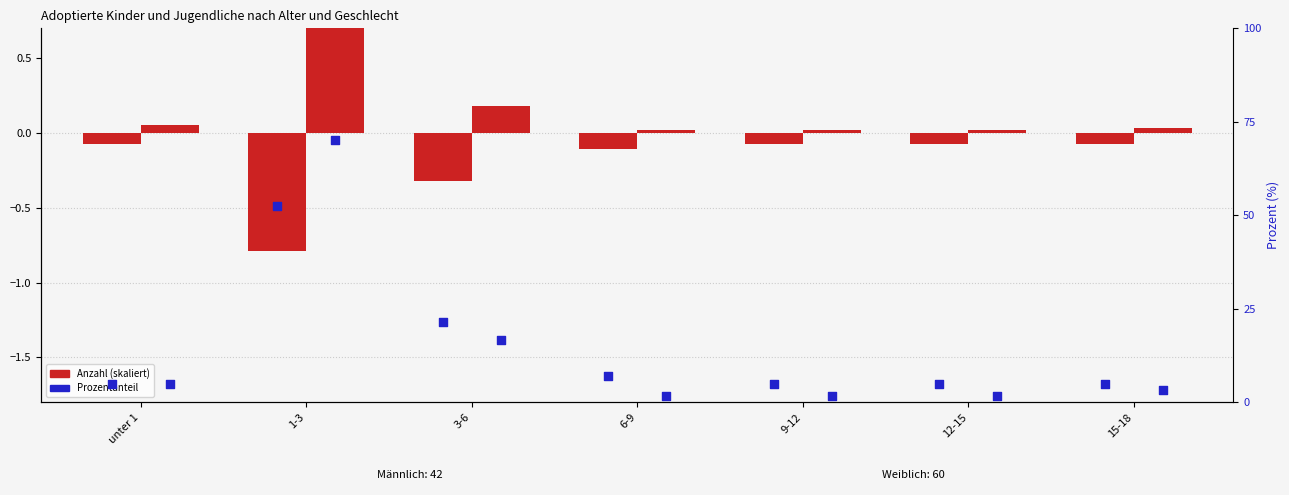

At how many categories does at least one series exceed 66?

1